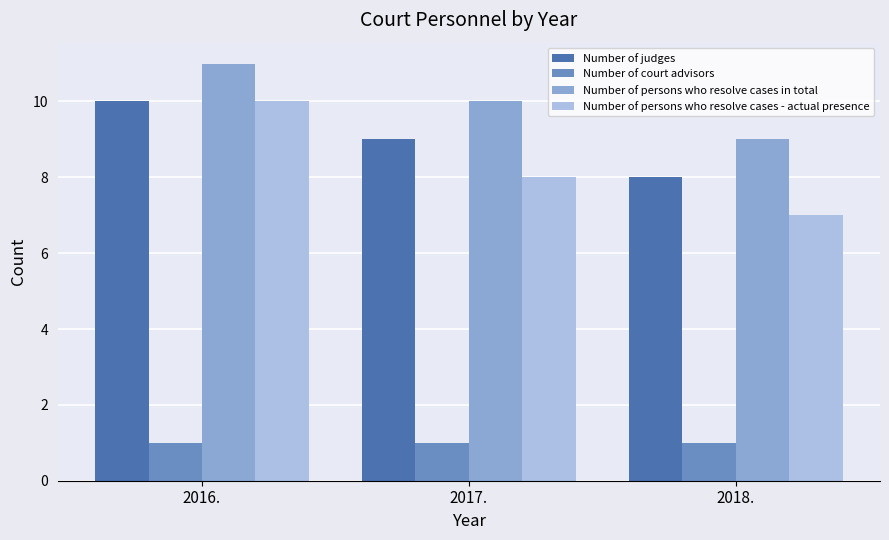

What is the total value across all series at 2018.?

25